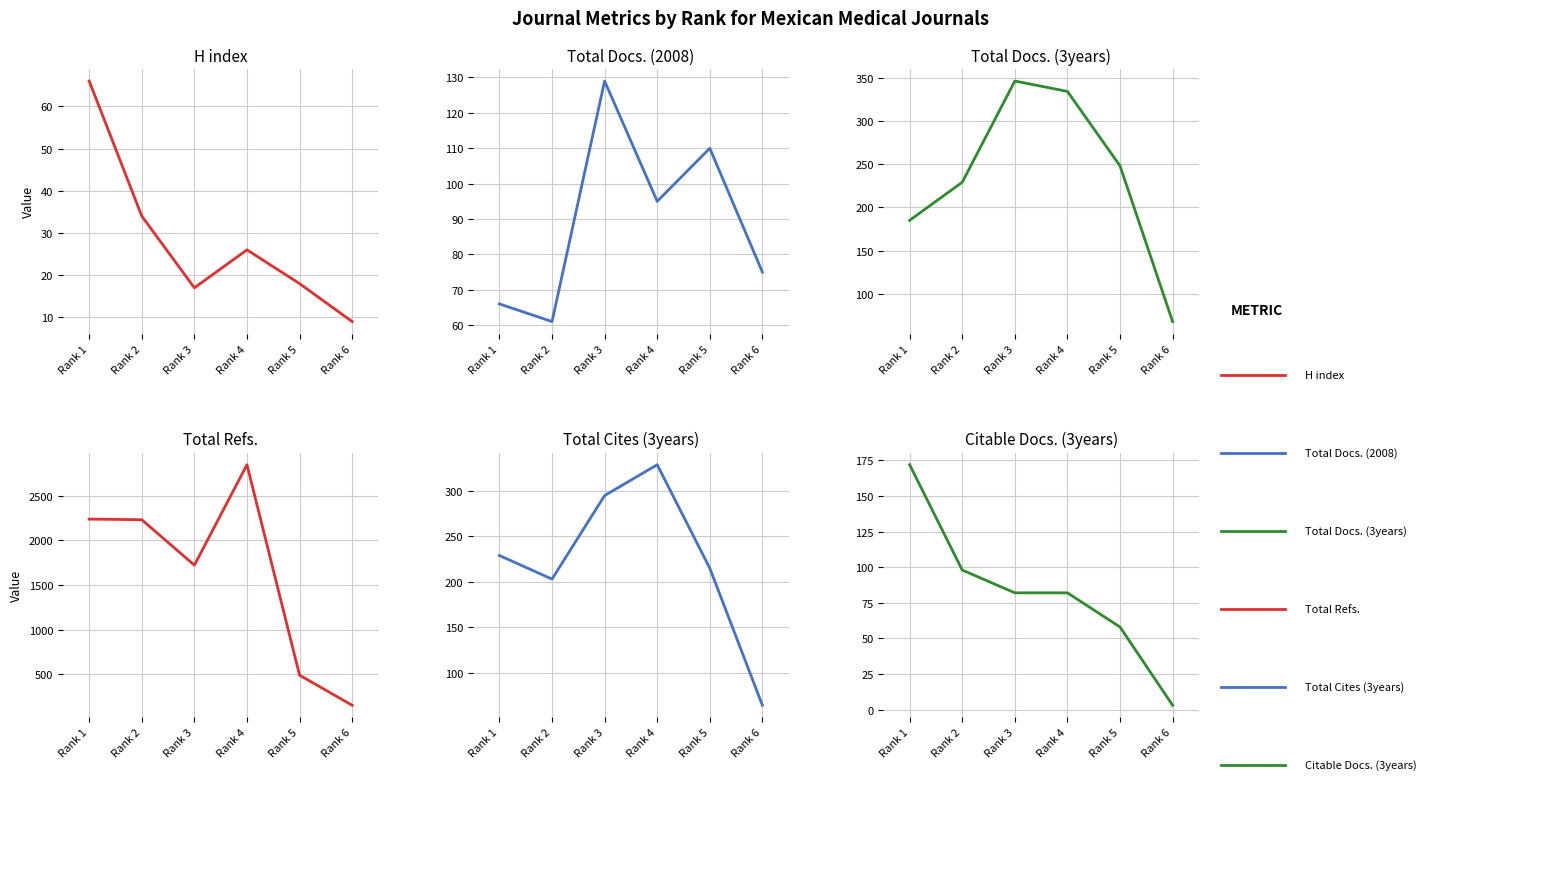

True or false: Citable Docs. (3years) has more than 1 points higher than both neighbors.

False